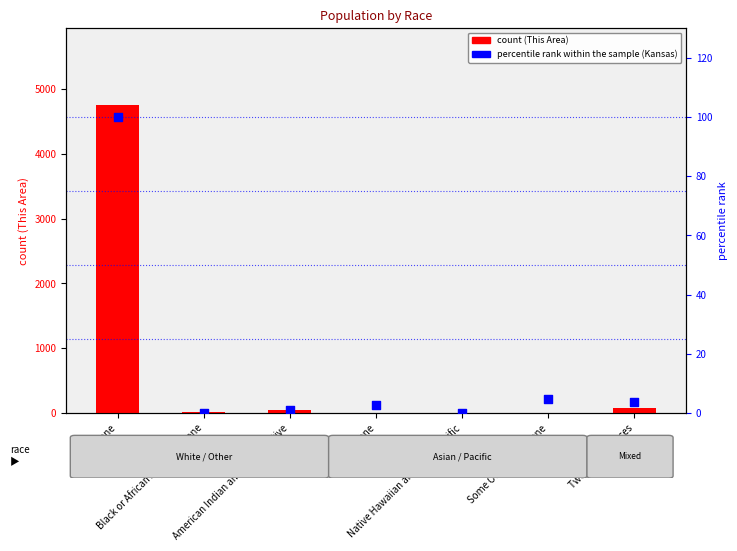

Which series has the largest total across all categories?

count